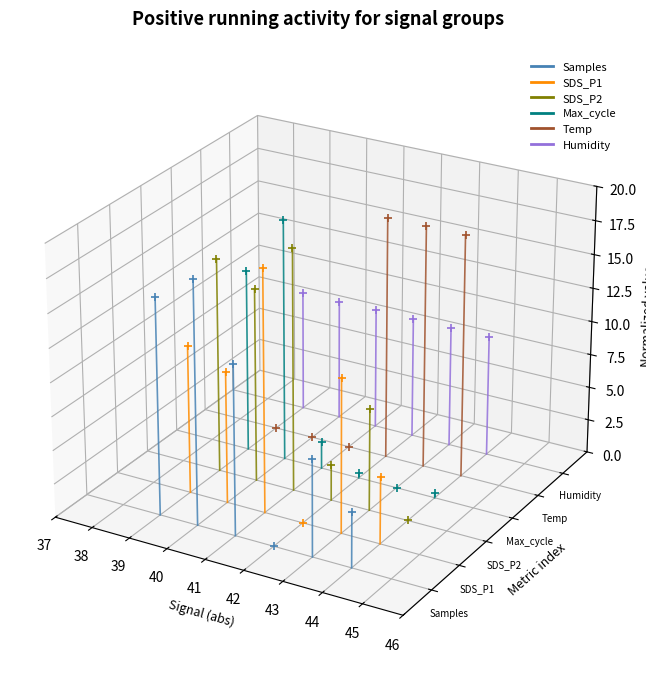

Which series contains the lowest Y value?

Samples